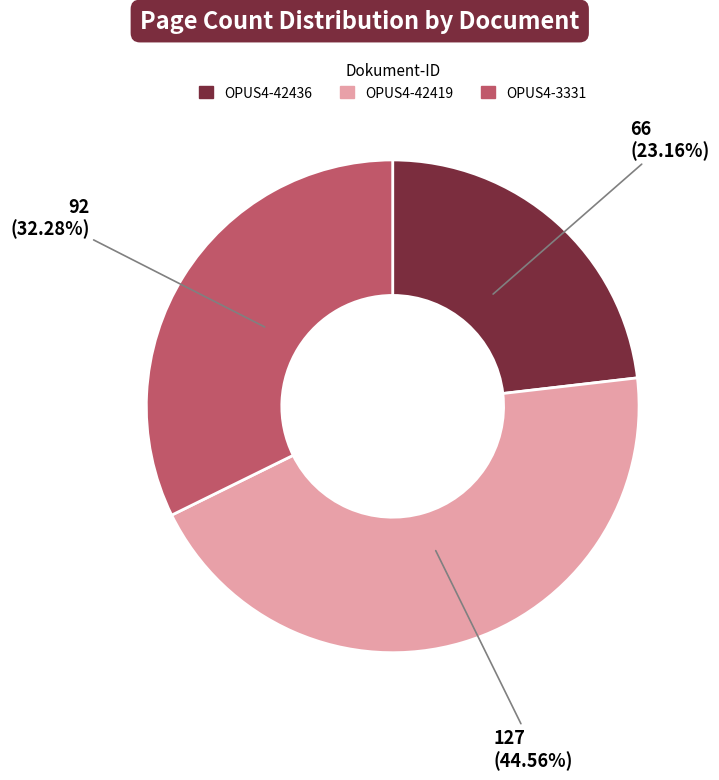

Which slice is the smallest?

OPUS4-42436